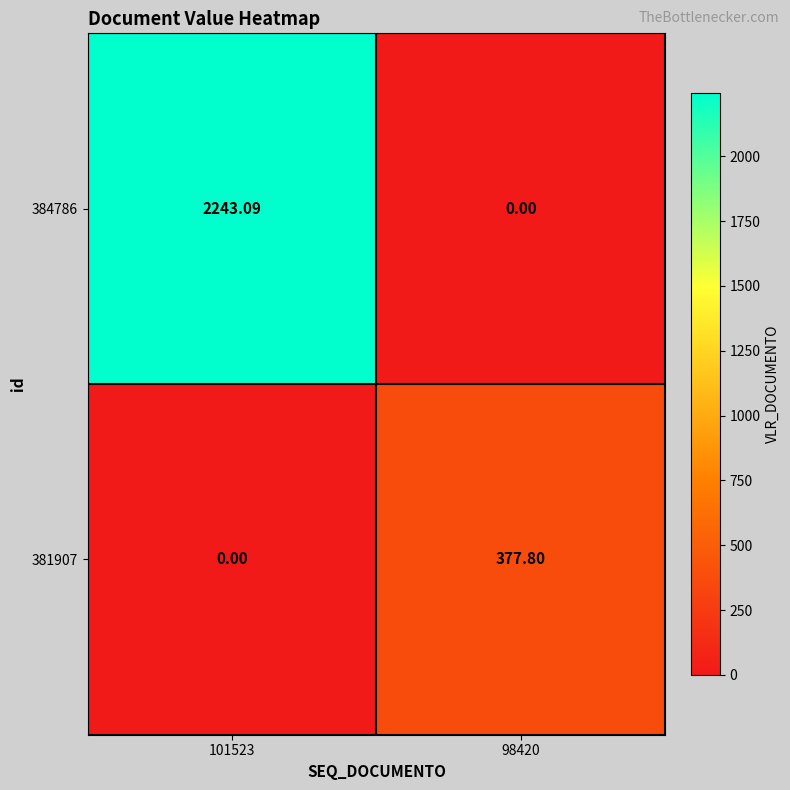

Is the value of 381907 at 98420 greater than the value of 384786 at 98420?

Yes